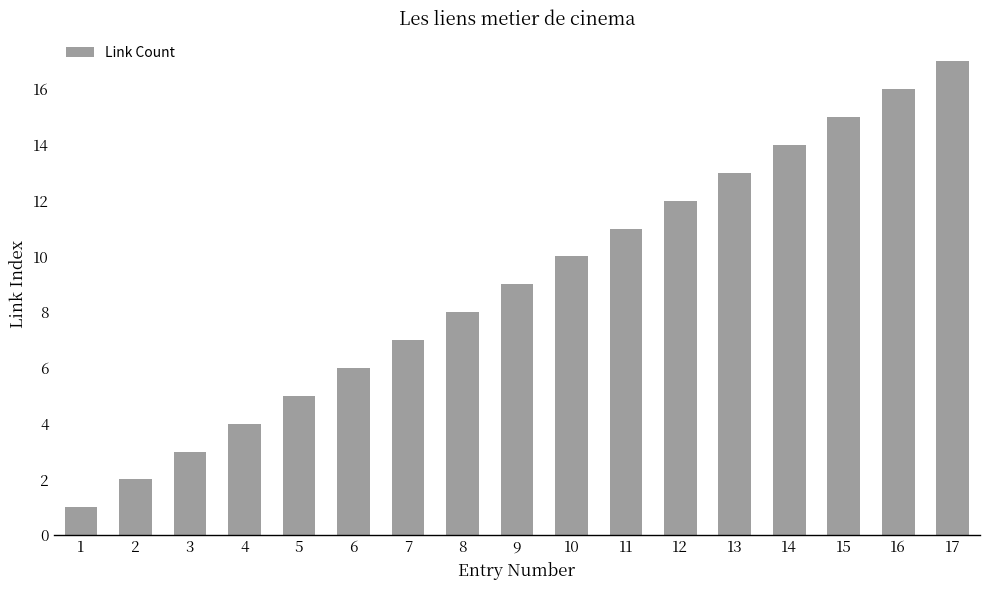

What is the change in value from 2 to 9?

+7